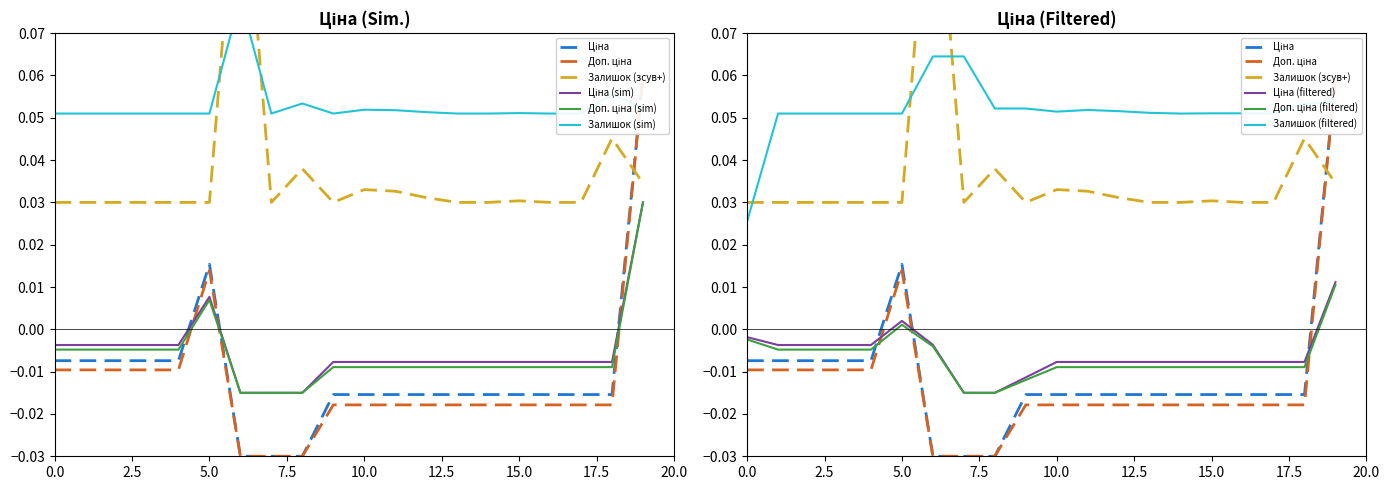

Count the Доп. ціна values in the range 0 to 1.

2